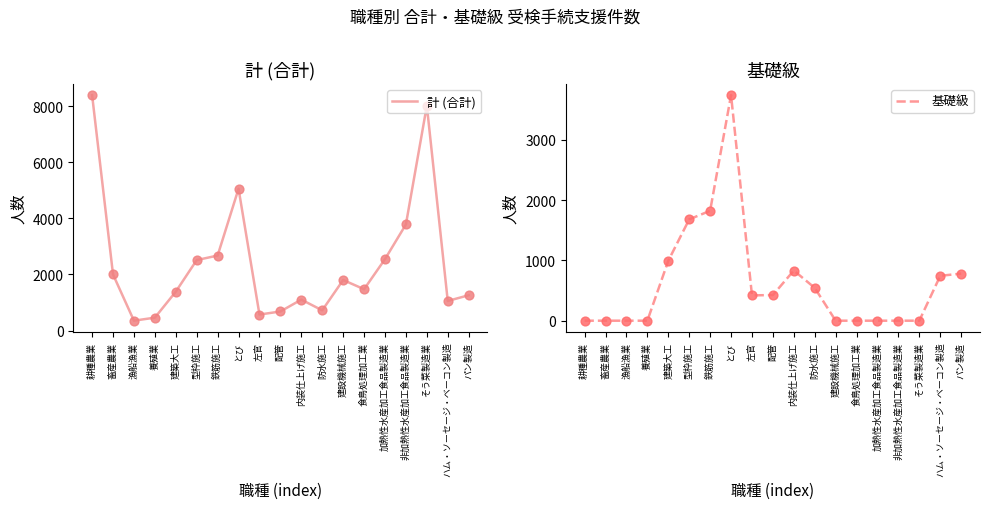

Which series has the largest total across all categories?

計 (合計)